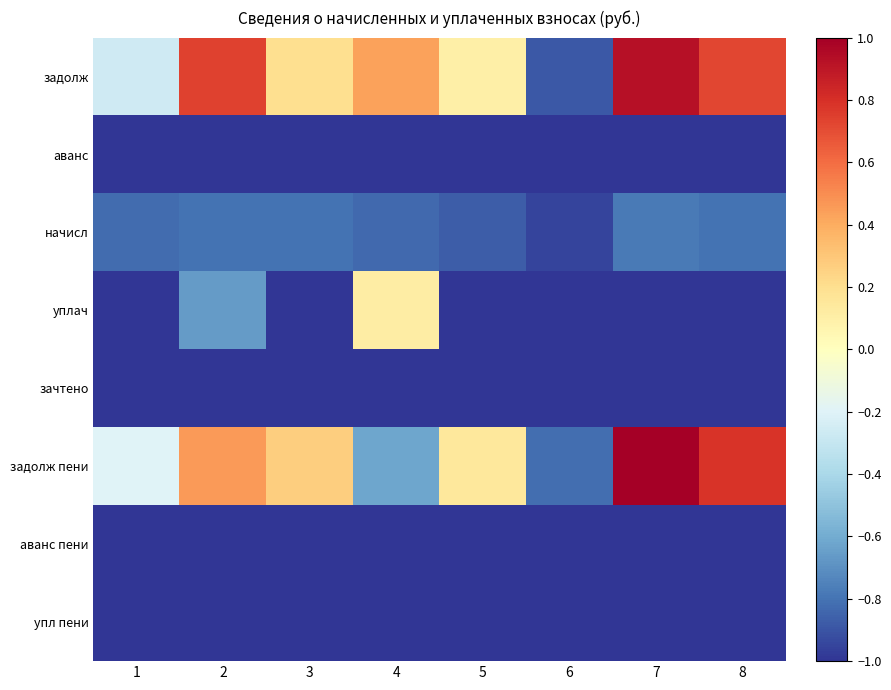

List the series in order of their peak value, highest first.

задолж пени, задолж, уплач, начисл, аванс, зачтено, аванс пени, упл пени